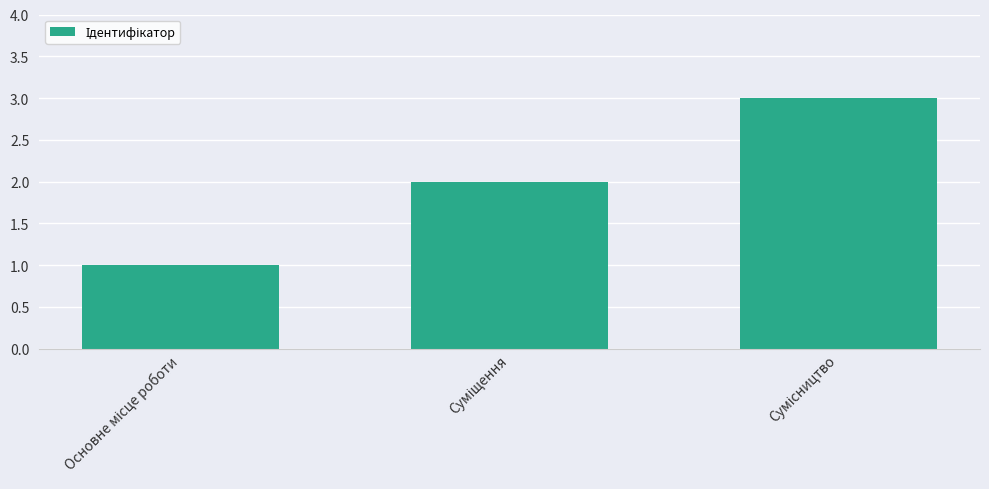

What is the maximum value shown in the chart?

3